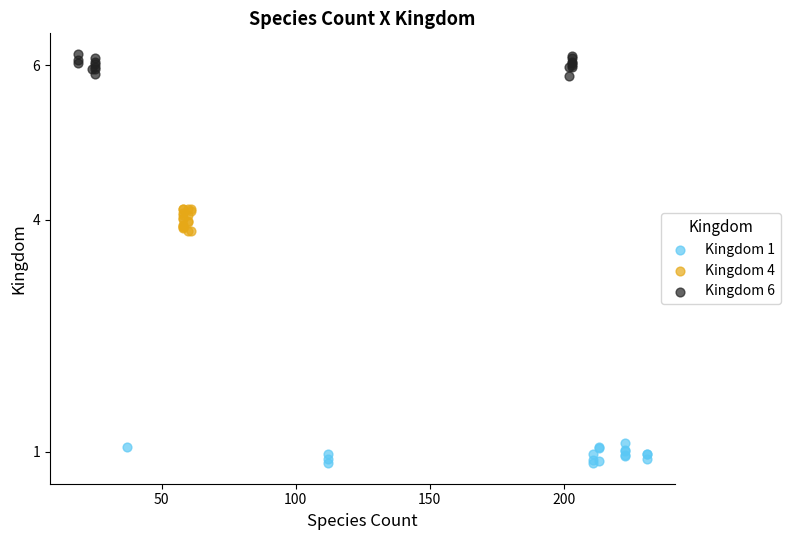

What are all the series names shown in the legend?

Kingdom 1, Kingdom 4, Kingdom 6